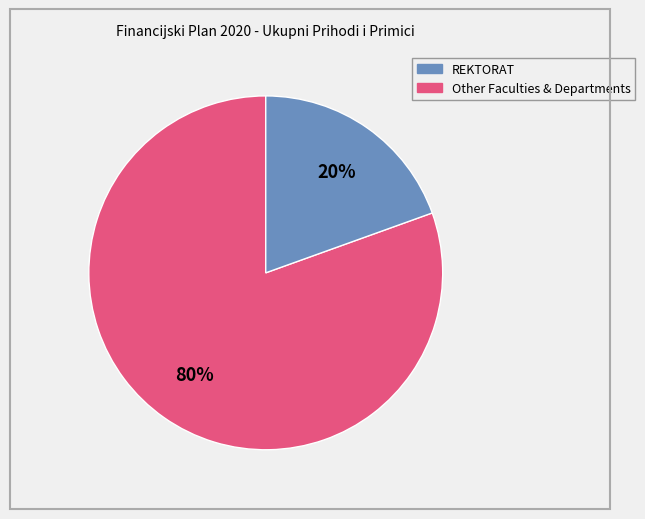

To the nearest percent, what is the average slice percentage?

50%